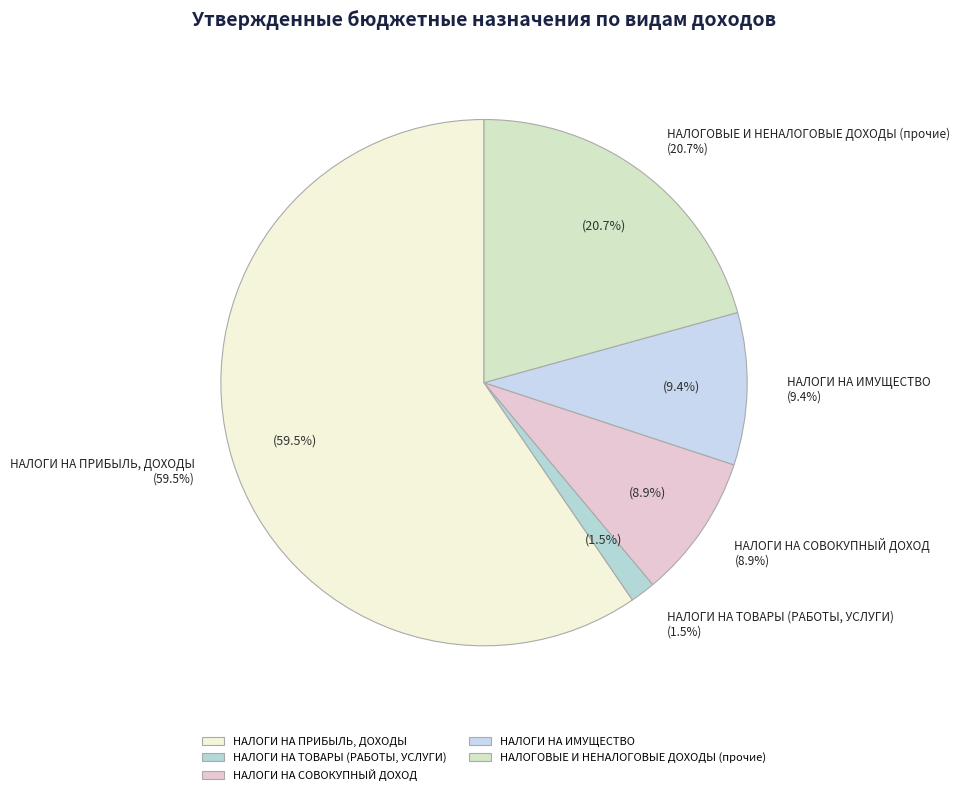

Which slice is the smallest?

НАЛОГИ НА ТОВАРЫ (РАБОТЫ, УСЛУГИ)